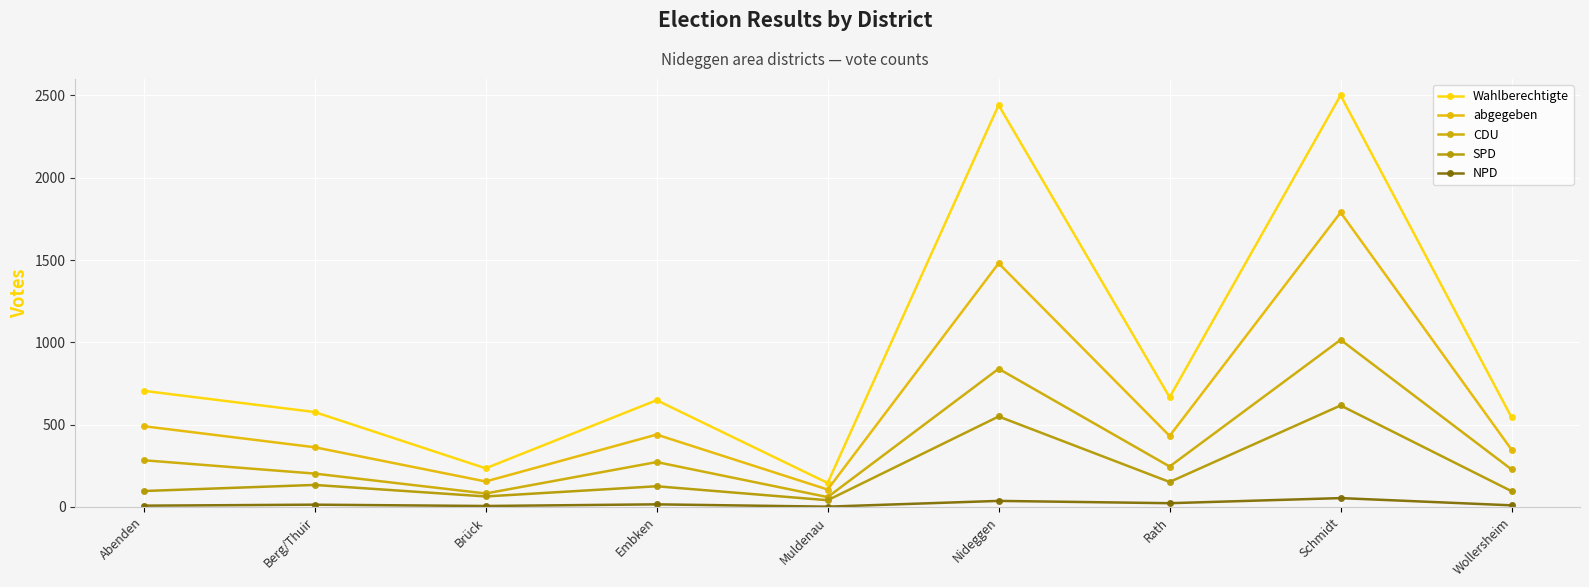

How many lines are shown in the chart?

5